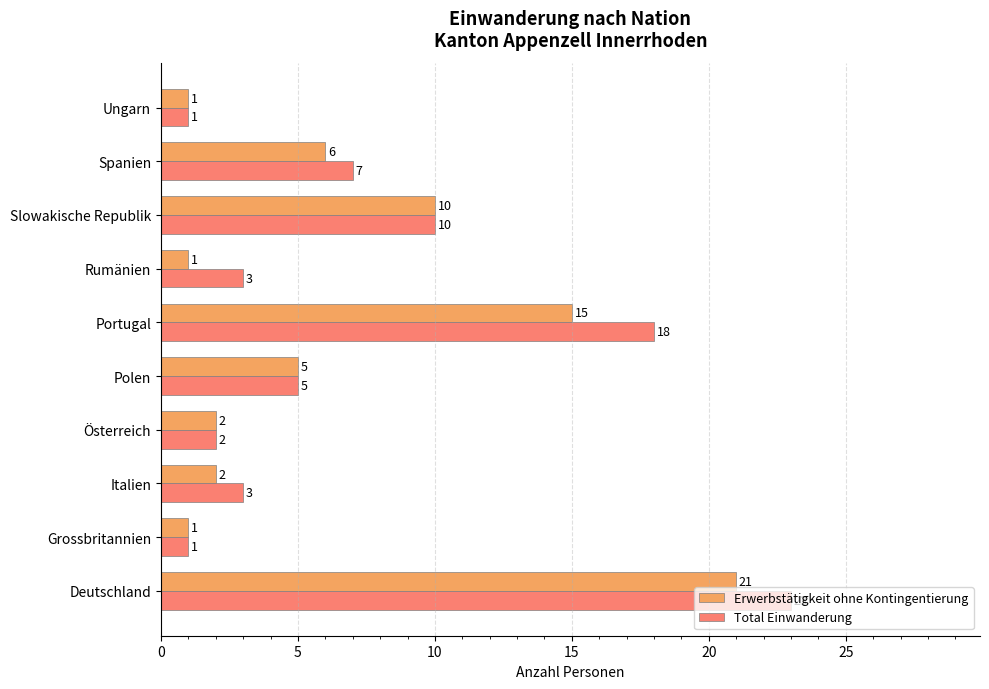

Is it true that Erwerbstätigkeit ohne Kontingentierung equals 3 at Polen?

False